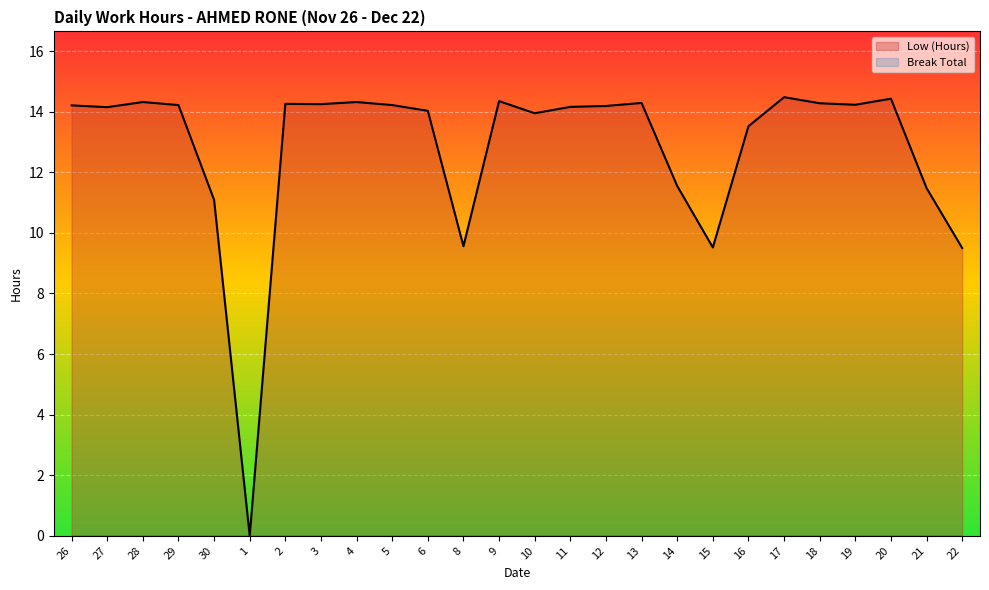

Which category has the highest value in the Low (Hours) series?

17